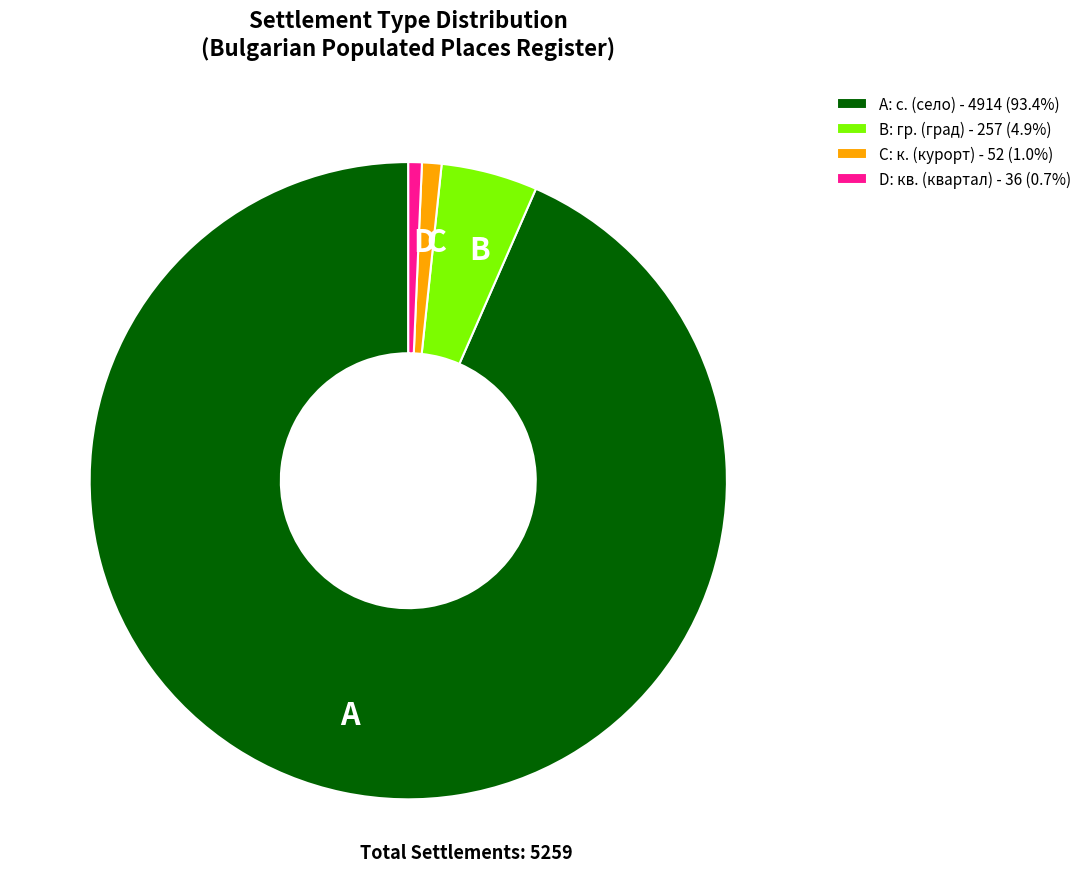

Do C: к. (курорт) - 52 (1.0%) and D: кв. (квартал) - 36 (0.7%) together represent more than half of the pie?

No